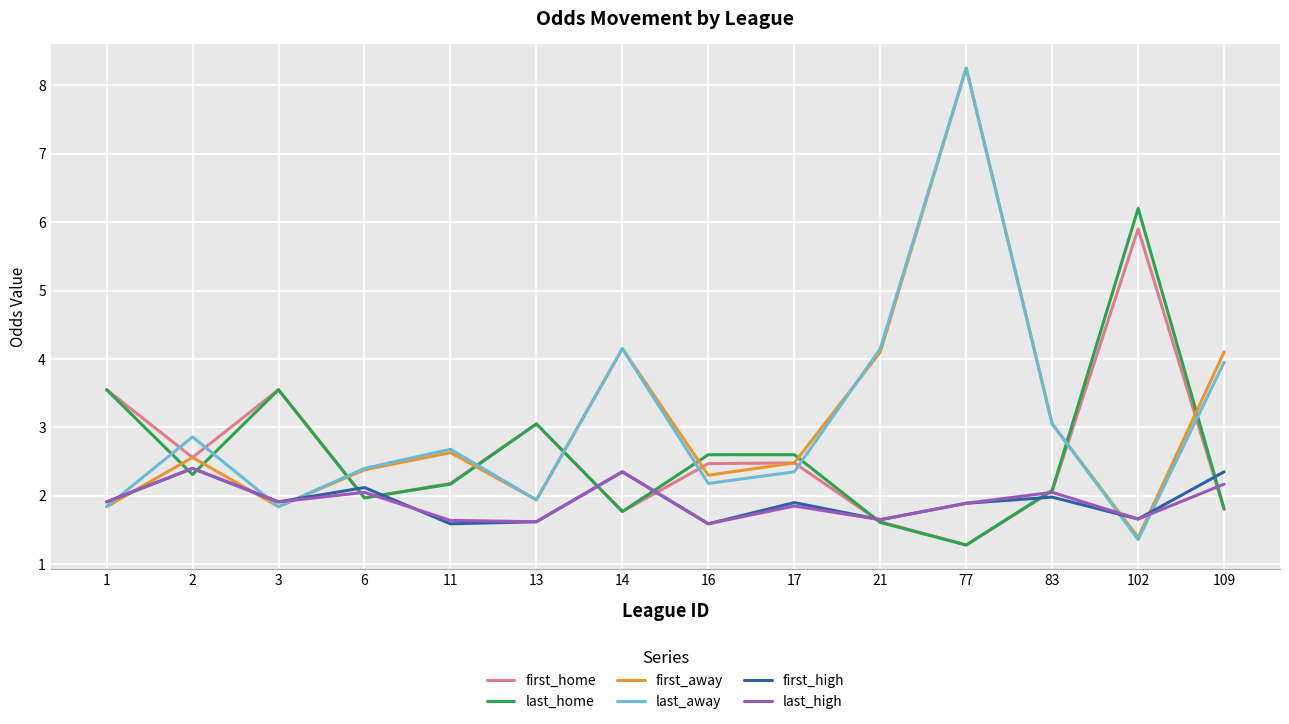

What is the difference between the last_away values at 21 and 11?

1.5